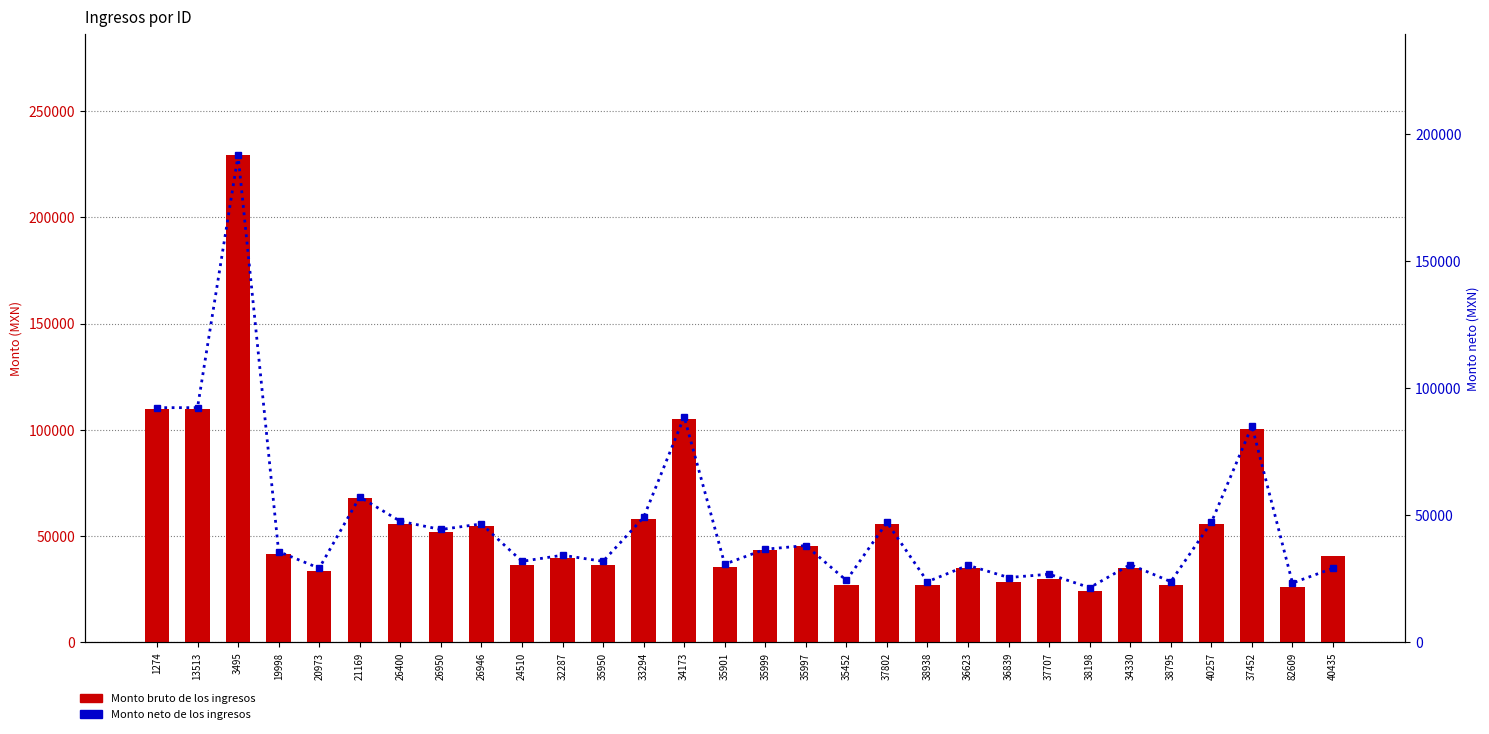

Which series has the widest spread of values?

Monto bruto de los ingresos